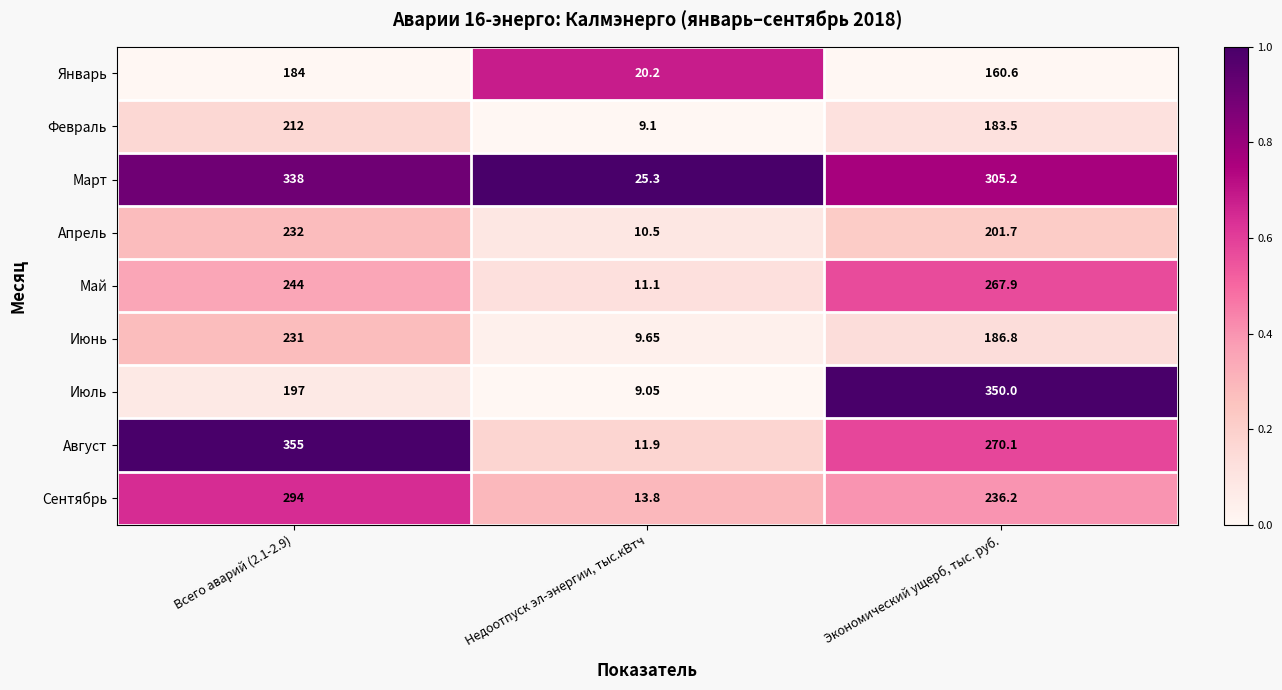

At which category is the sum across all series the highest?

Всего аварий (2.1-2.9)